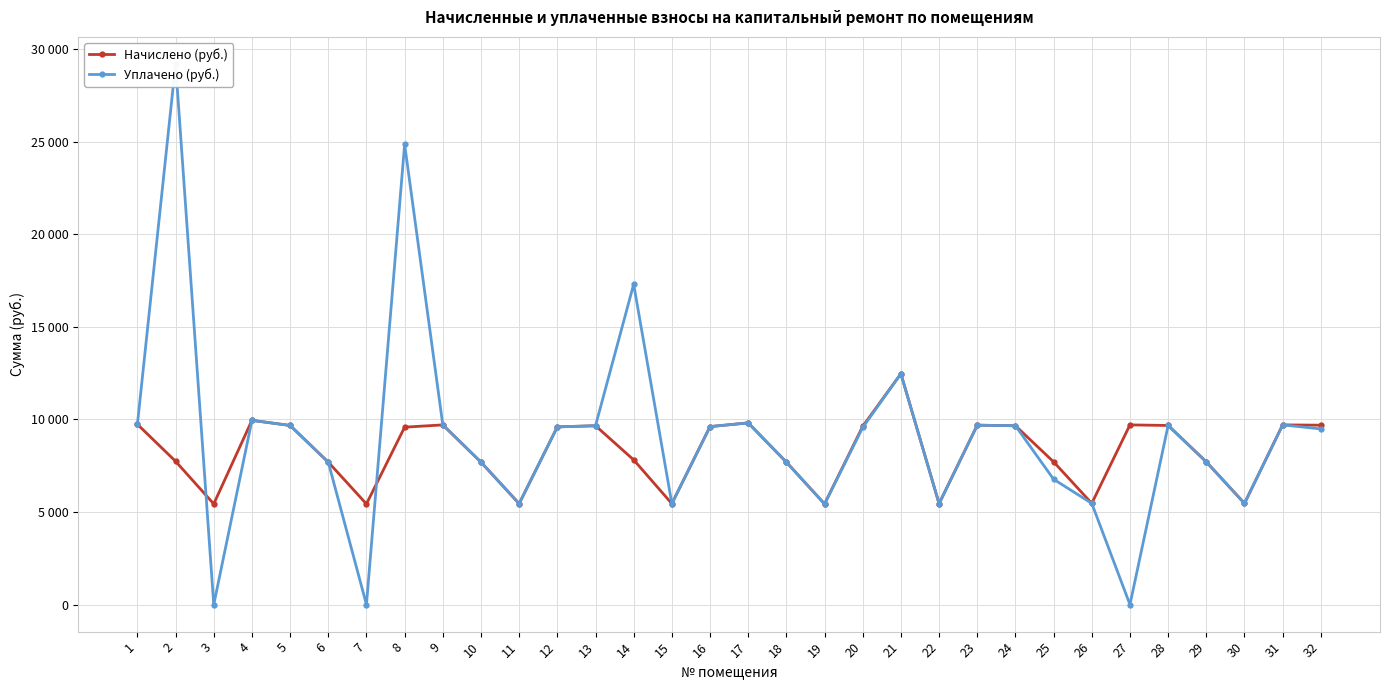

How many data points in Начислено (руб.) are above 9600?

15